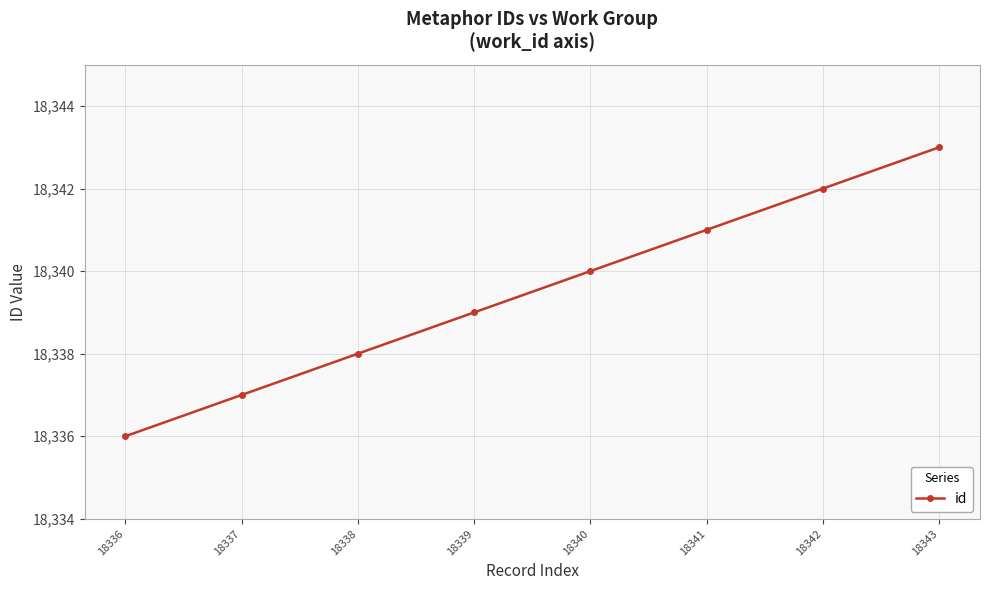

List the labels in order of value, largest first.

18343, 18342, 18341, 18340, 18339, 18338, 18337, 18336